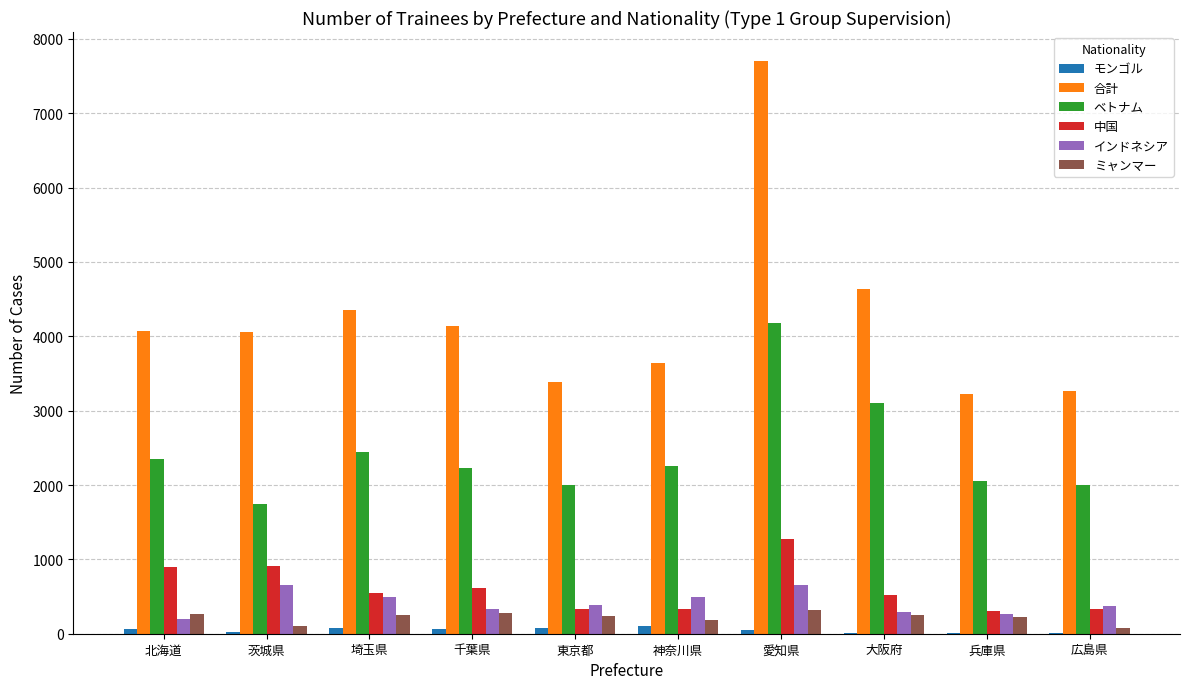

Where does the インドネシア series first go above 391?

茨城県